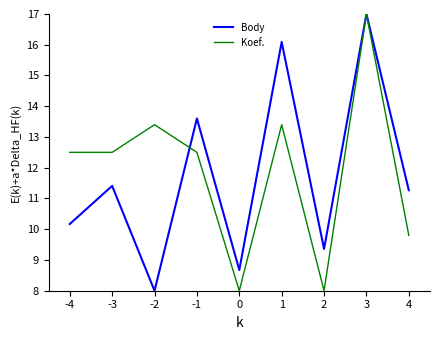

Which series changed the most between -4 and 2?

Koef.